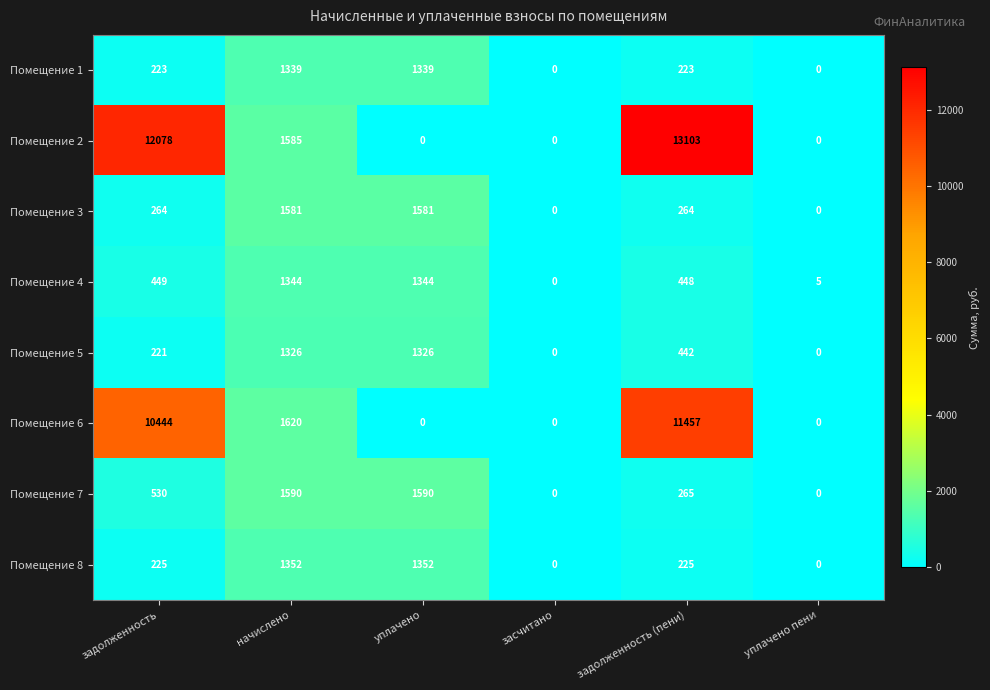

Which series has the largest total across all categories?

Помещение 2